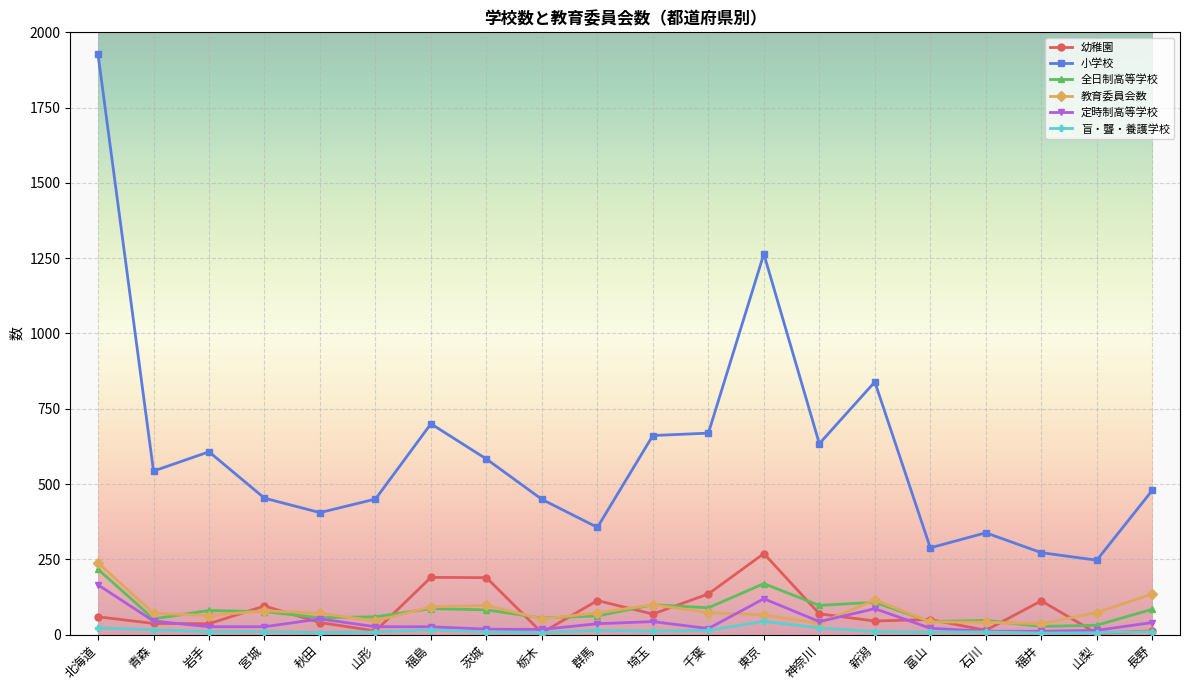

What is the difference between the highest and lowest values at 茨城?

574